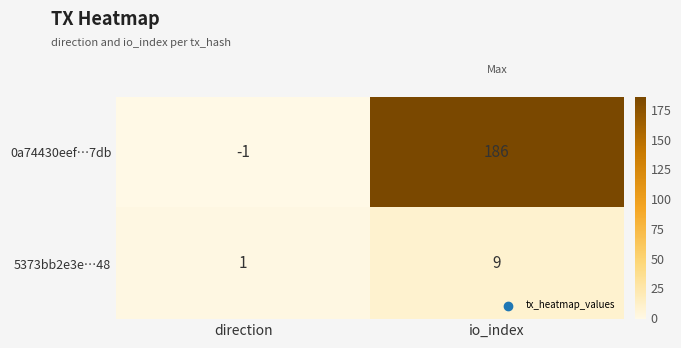

List the series in order of their peak value, lowest first.

5373bb2e3e…48, 0a74430eef…7db